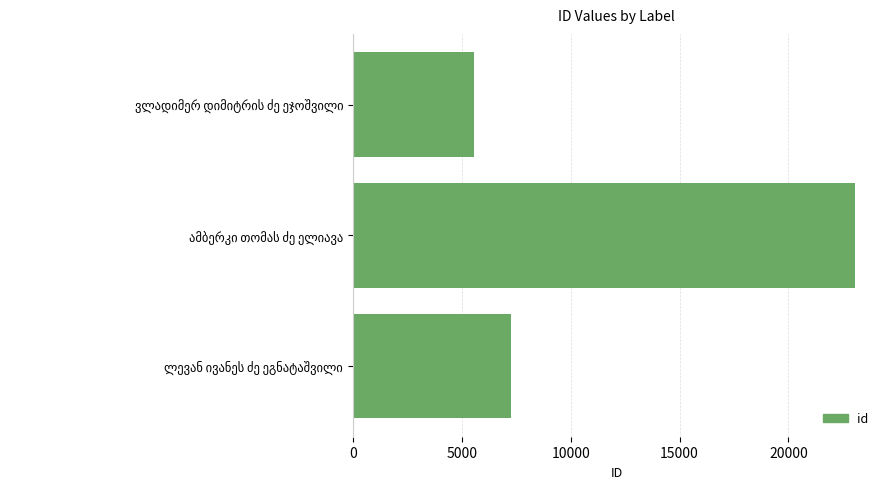

What is the greatest value displayed?

23051